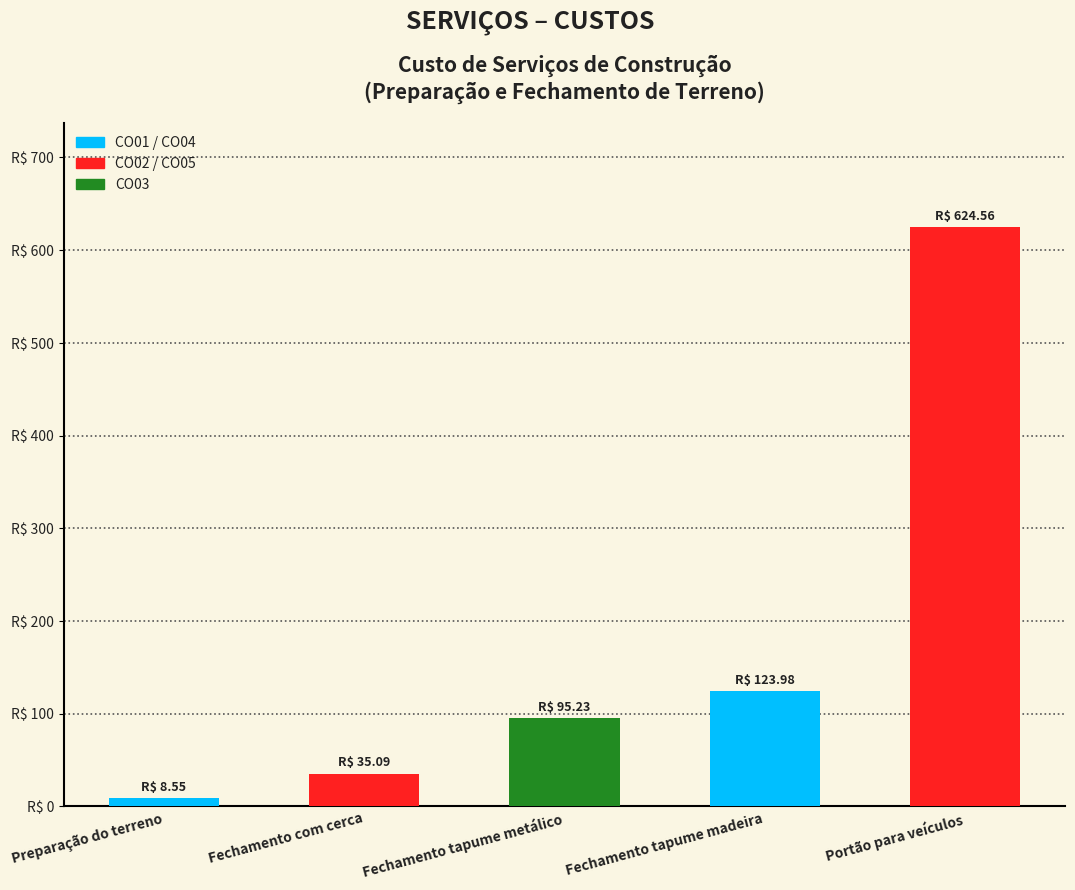

What is the sum of the values at Fechamento tapume madeira and Fechamento com cerca?

159.1